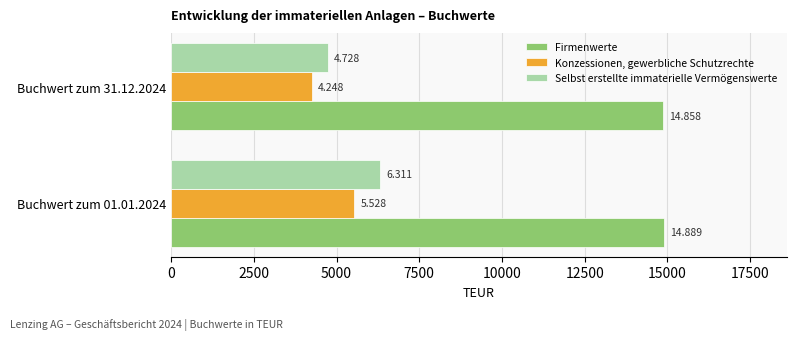

What are all the series names shown in the legend?

Firmenwerte, Konzessionen, gewerbliche Schutzrechte, Selbst erstellte immaterielle Vermögenswerte